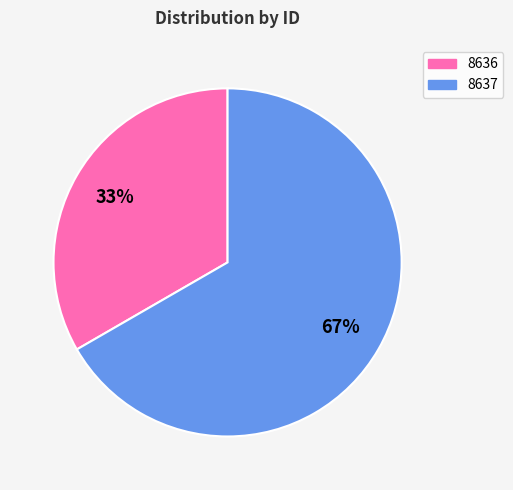

True or false: 8636 accounts for 33% of the total.

True